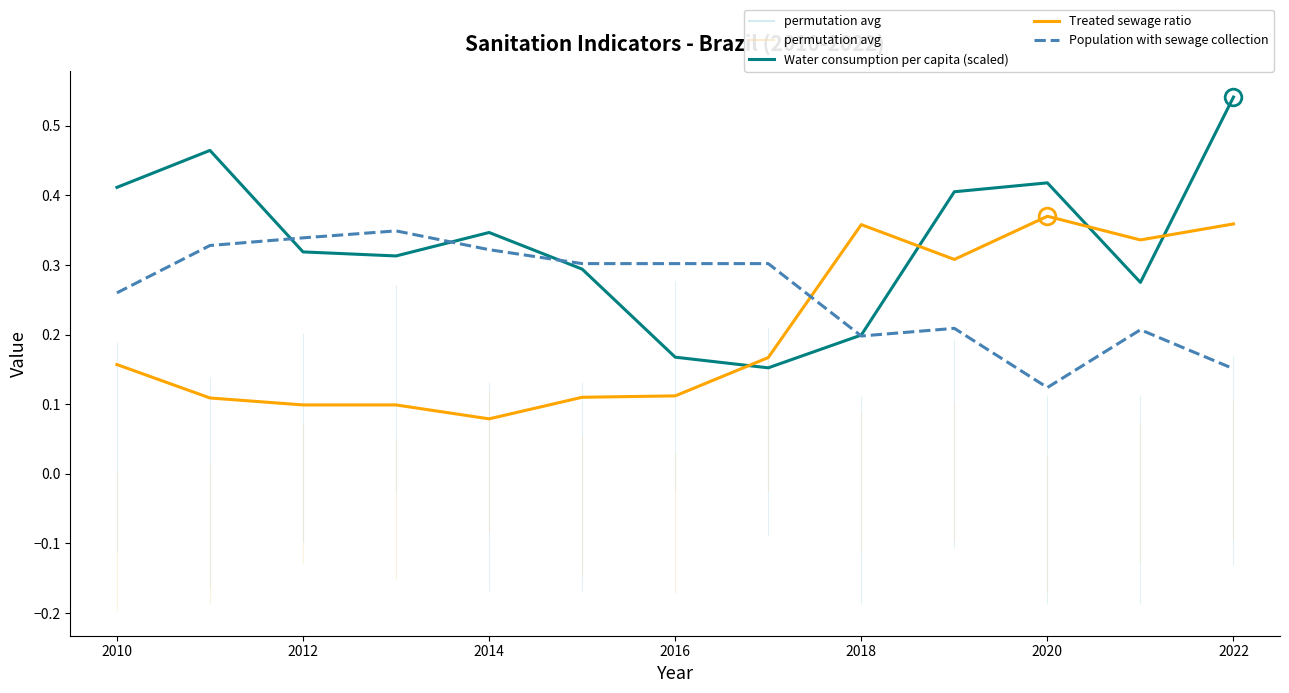

At which label is Treated sewage ratio closest to 0?

2014